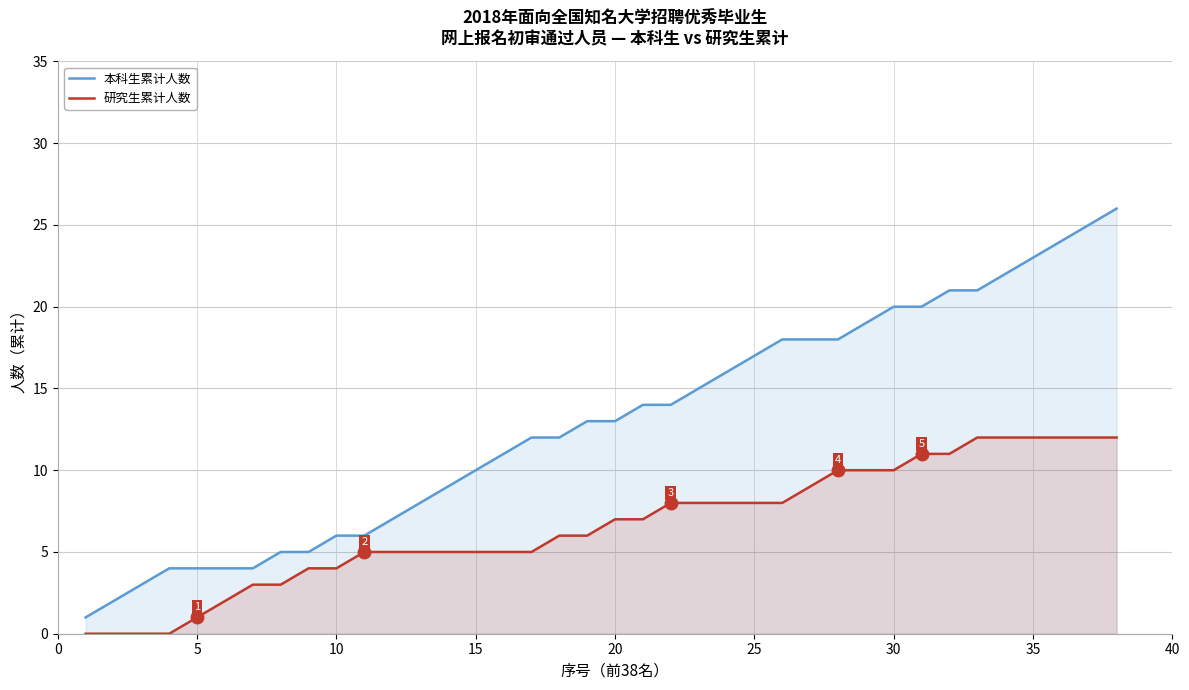

What is the maximum value for 本科生累计人数?

26